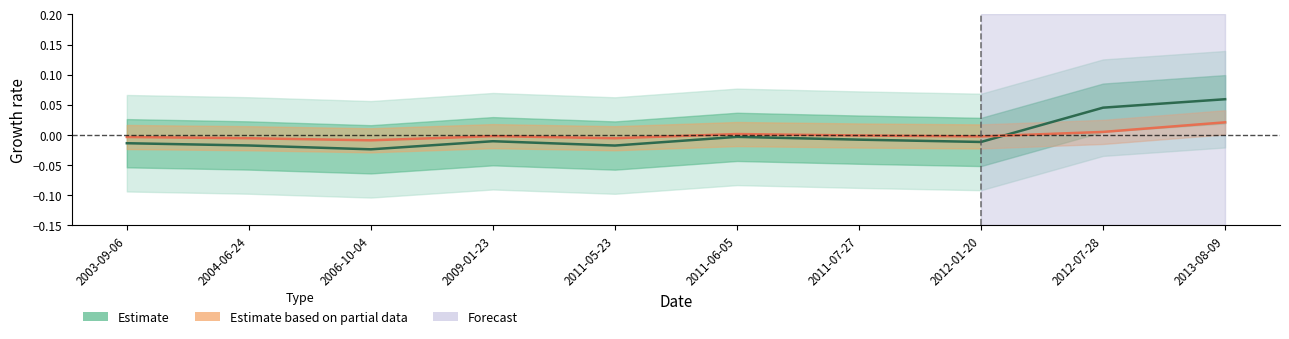

What is the label of the 1st point from the right?

2013-08-09